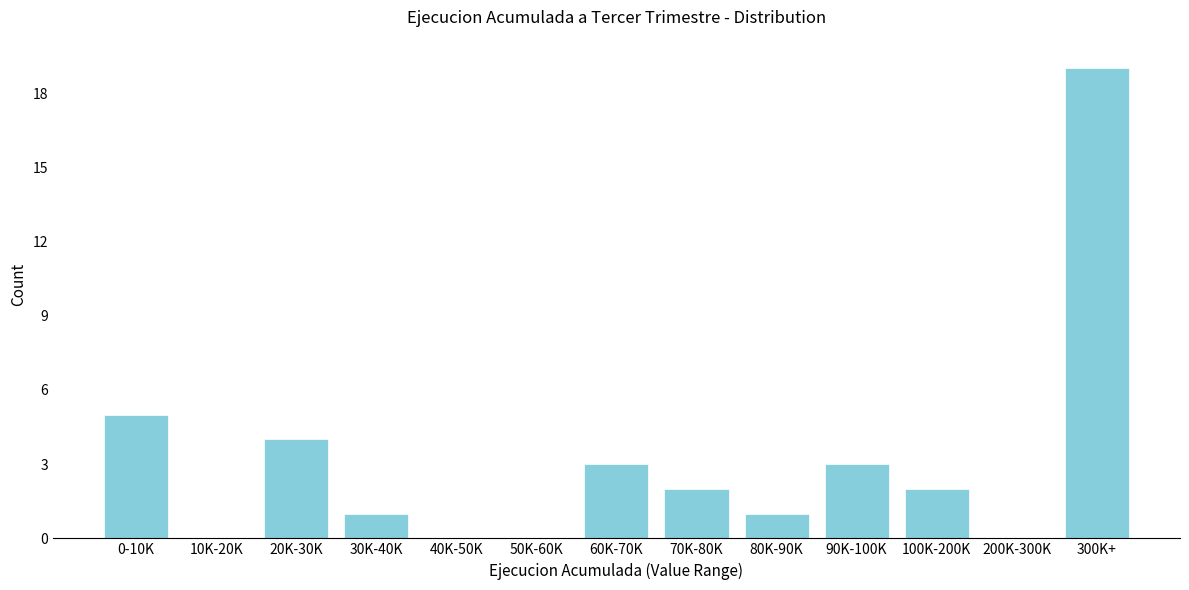

Reading left to right, what are all the values shown in this chart?

0-10K=5	10K-20K=0	20K-30K=4	30K-40K=1	40K-50K=0	50K-60K=0	60K-70K=3	70K-80K=2	80K-90K=1	90K-100K=3	100K-200K=2	200K-300K=0	300K+=19